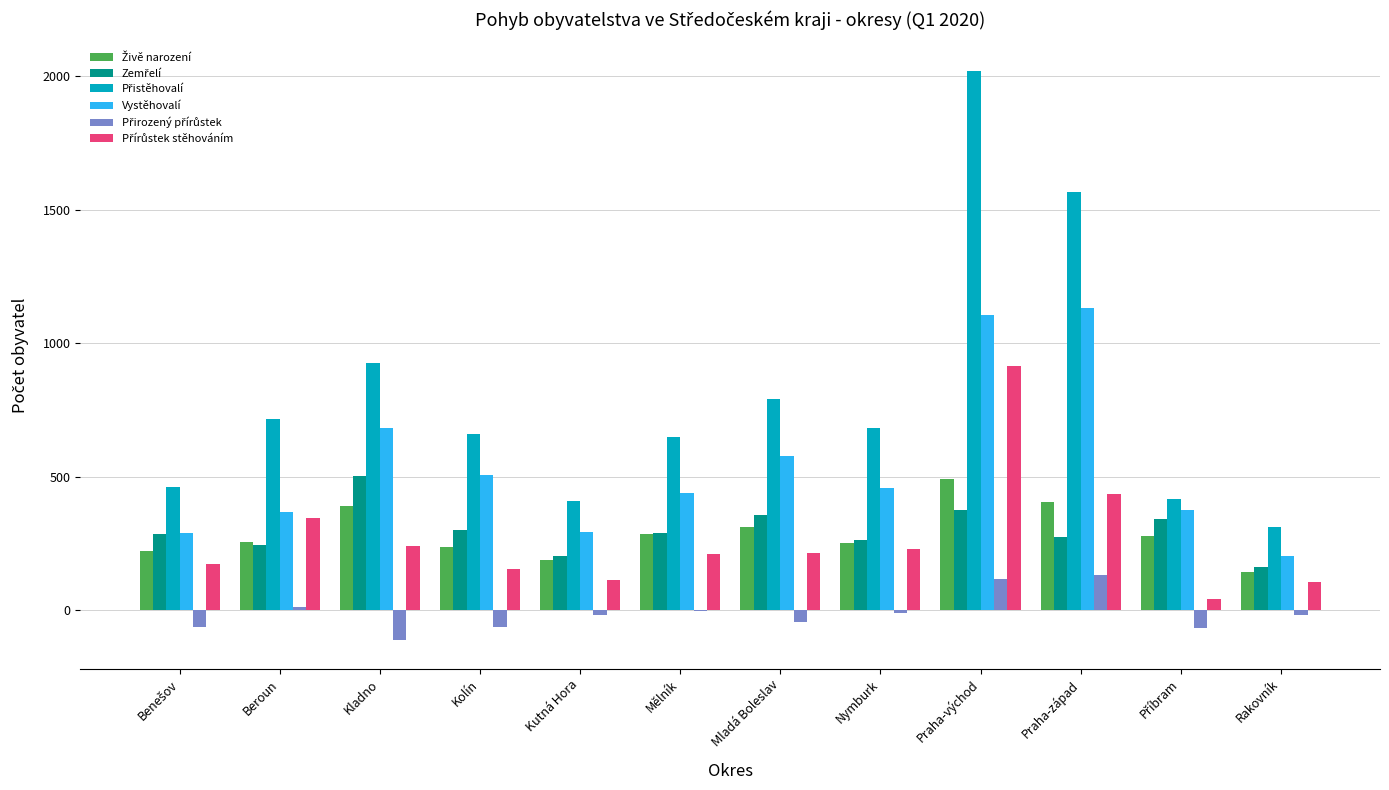

What is the maximum value shown in the chart?

2019